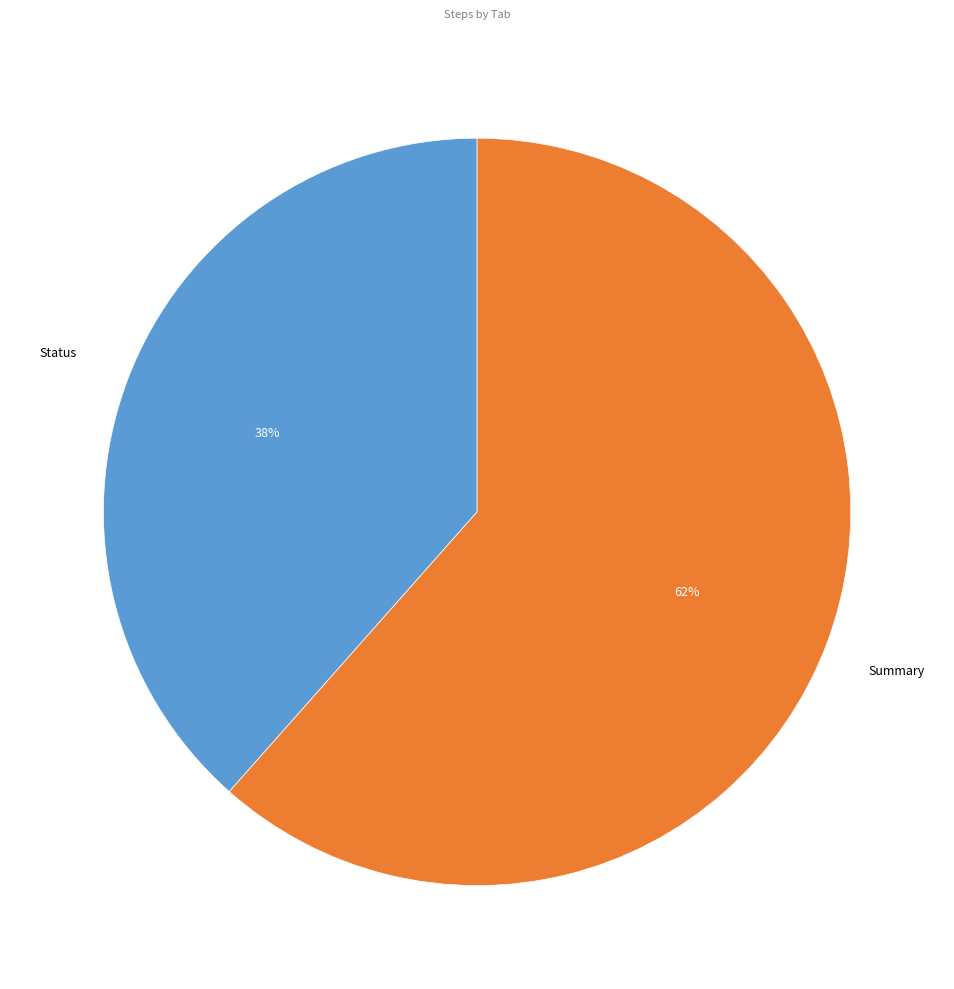

Approximately how many times larger is the value at Status compared to Summary?

0.6